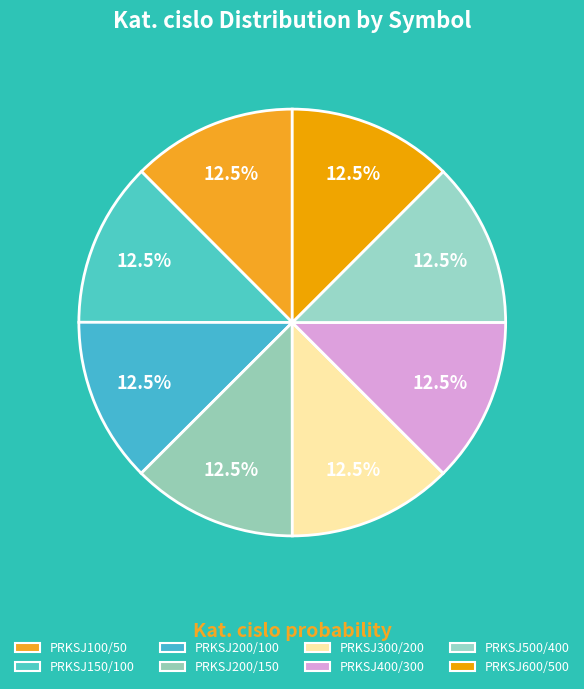

Count the number of slices in the pie.

8